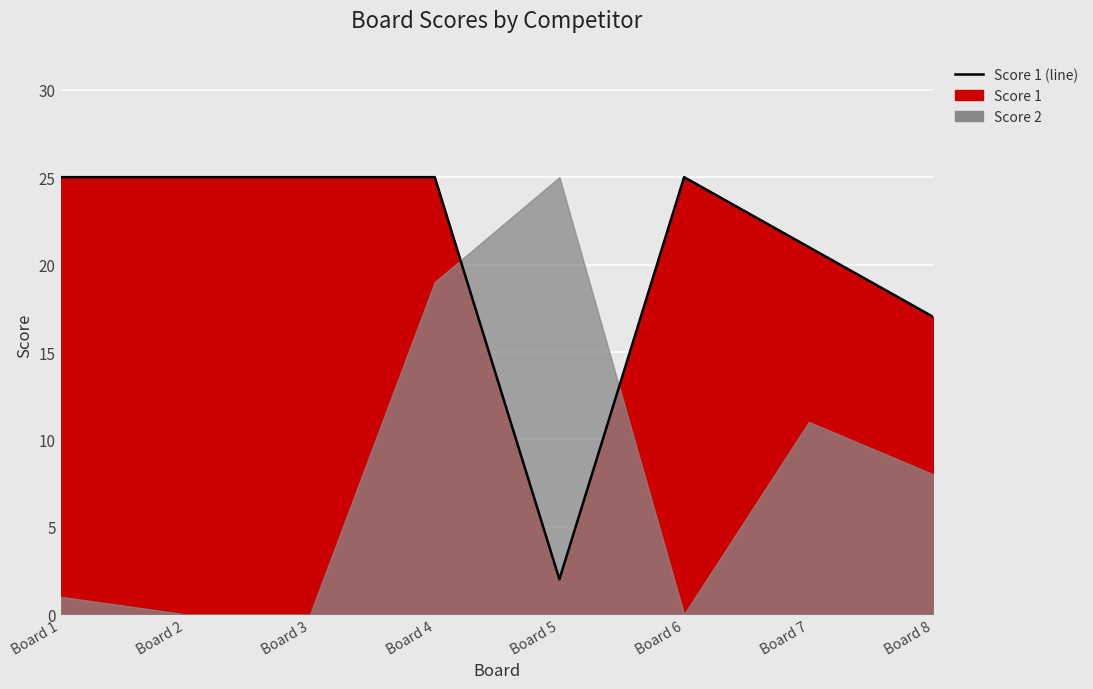

What is the smallest value displayed?

2